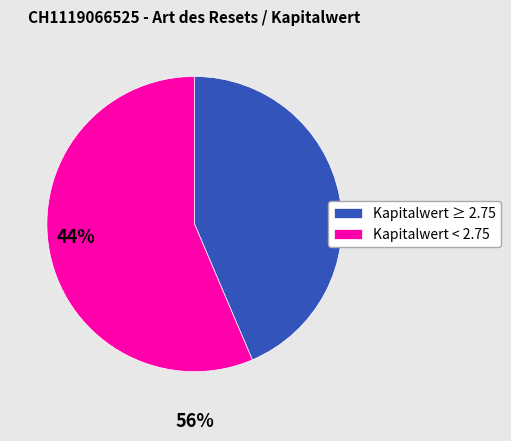

The Kapitalwert < 2.75 slice represents 56% of the pie. True or false?

True